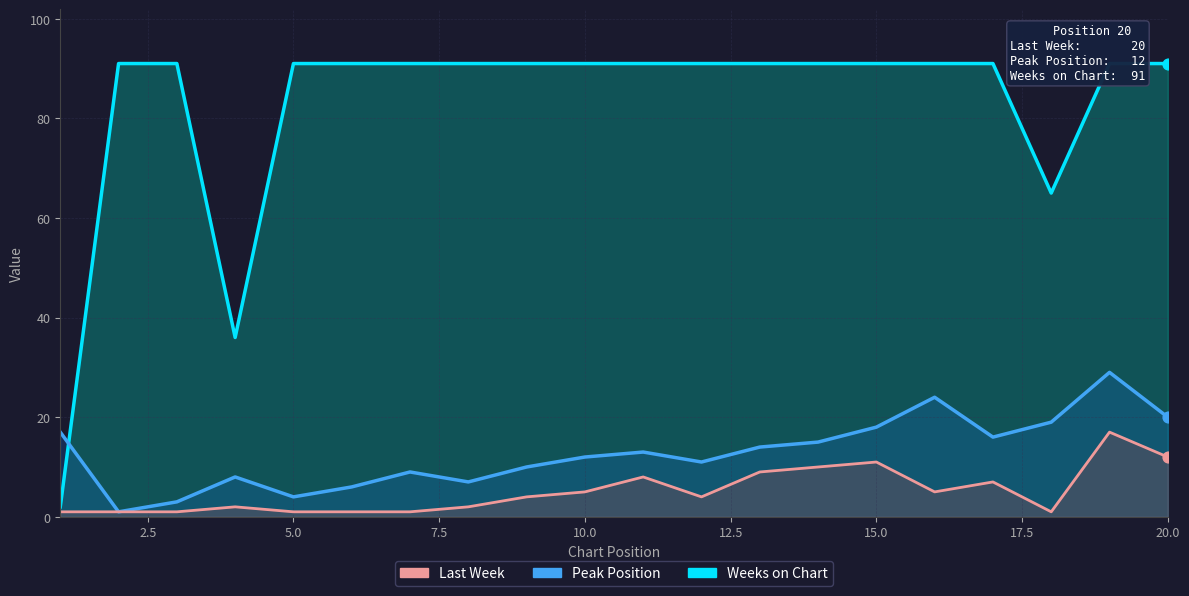

At how many categories does at least one series exceed 37?

18